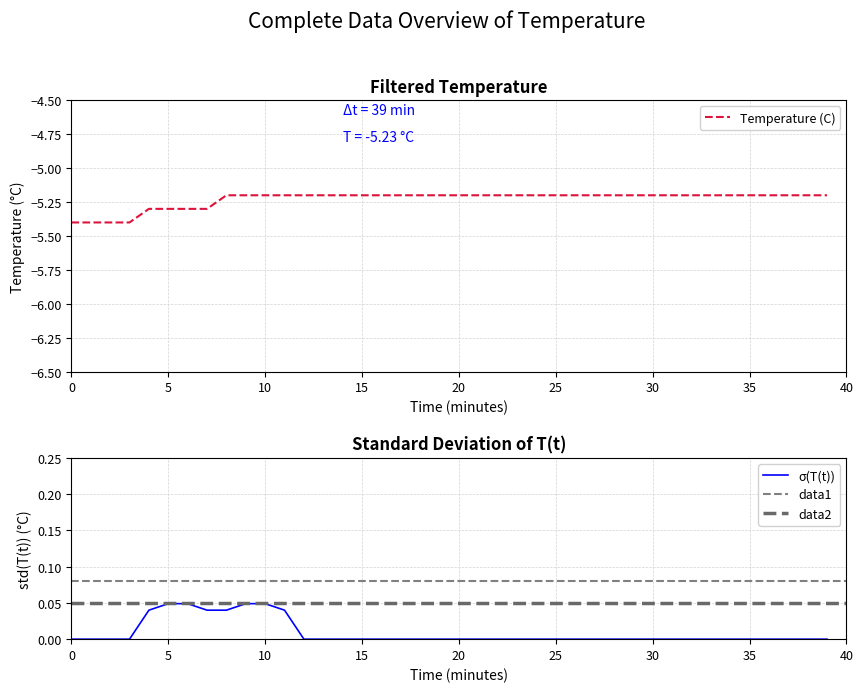

Where is the data nearest to the value -5?

8